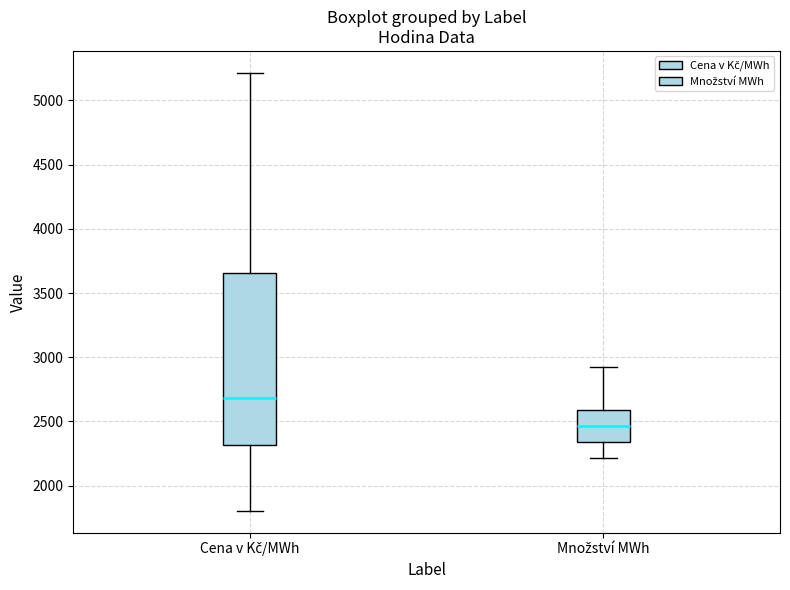

Which box has the lowest median line?

Množství MWh